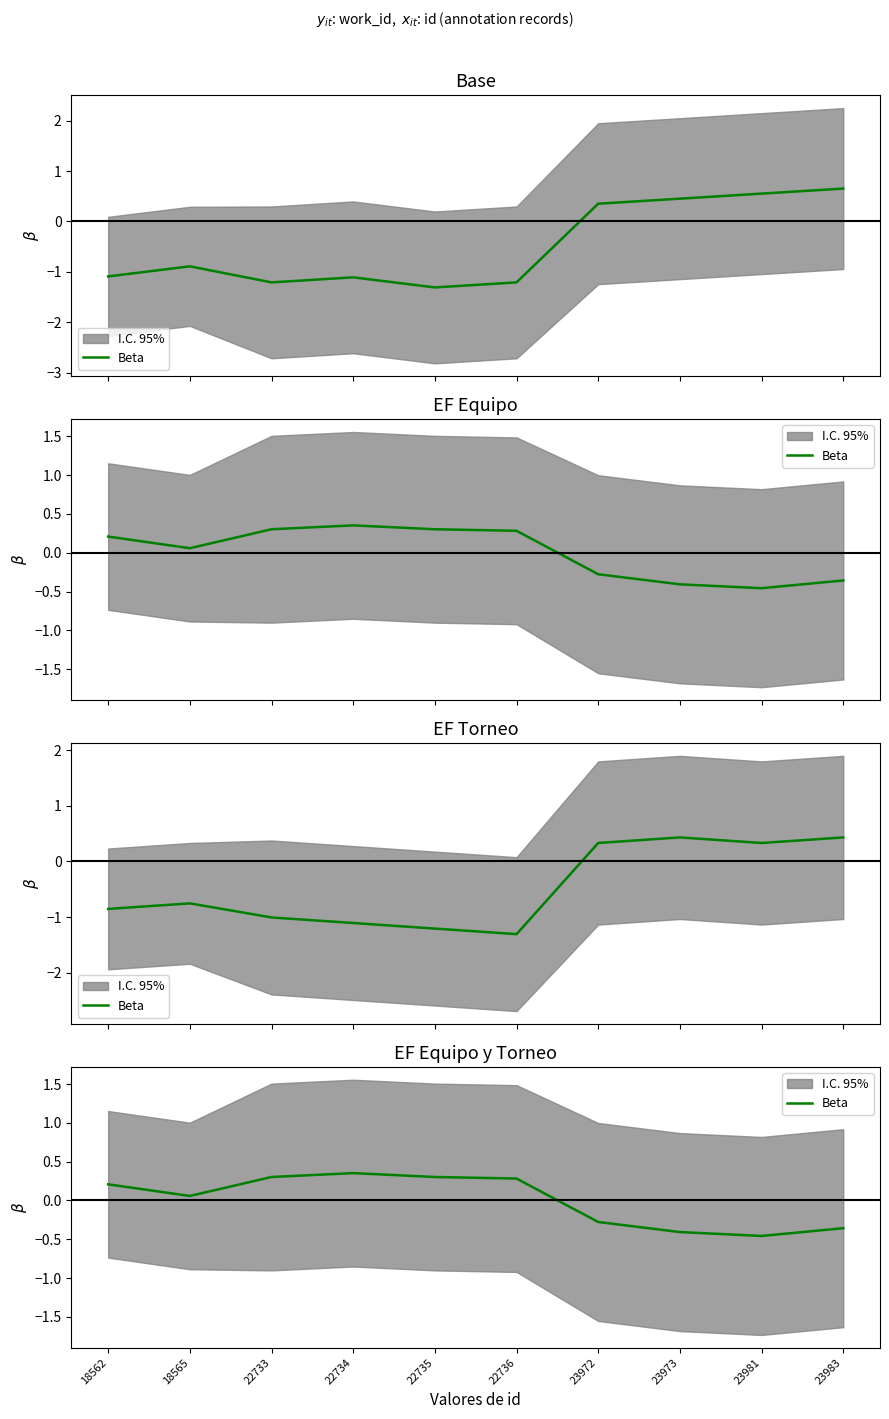

What is the difference between the maximum and second lowest values?

0.8